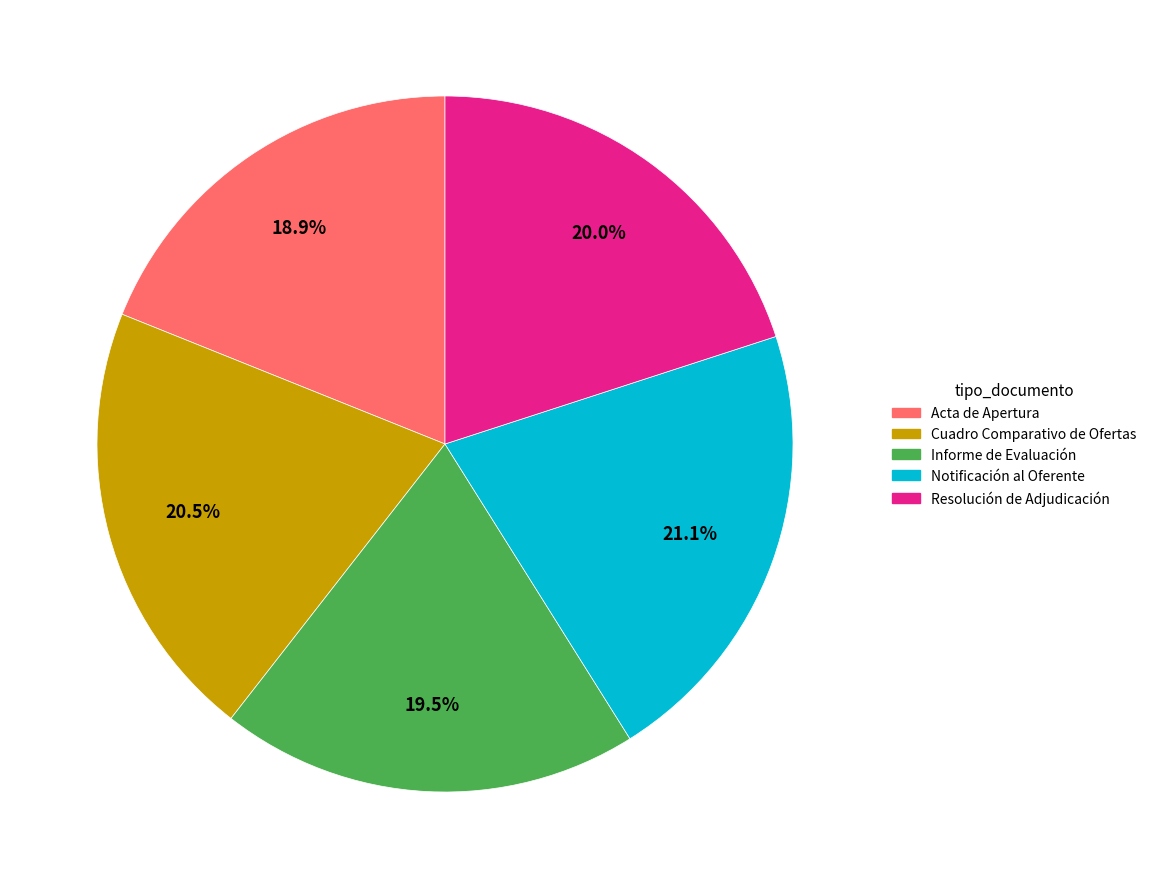

Is there a majority slice in this chart?

No